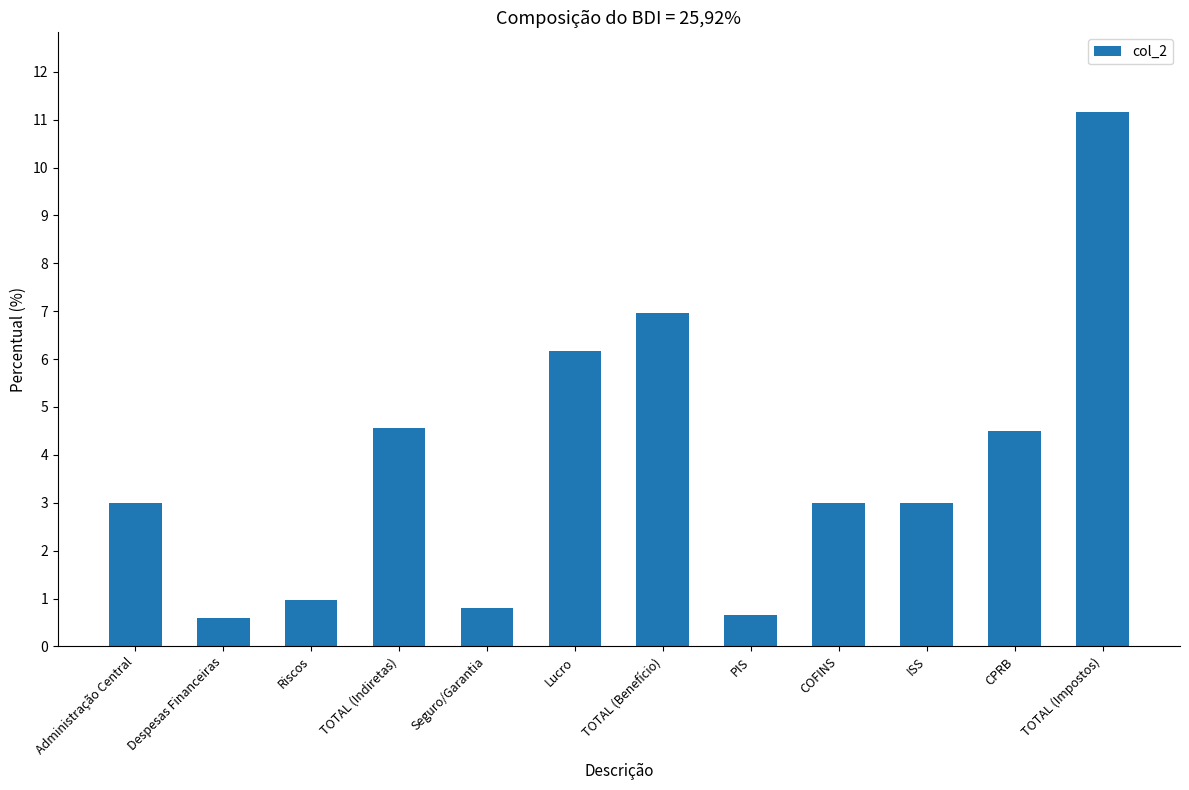

What is the value of the 3rd bar from the left?

1.0